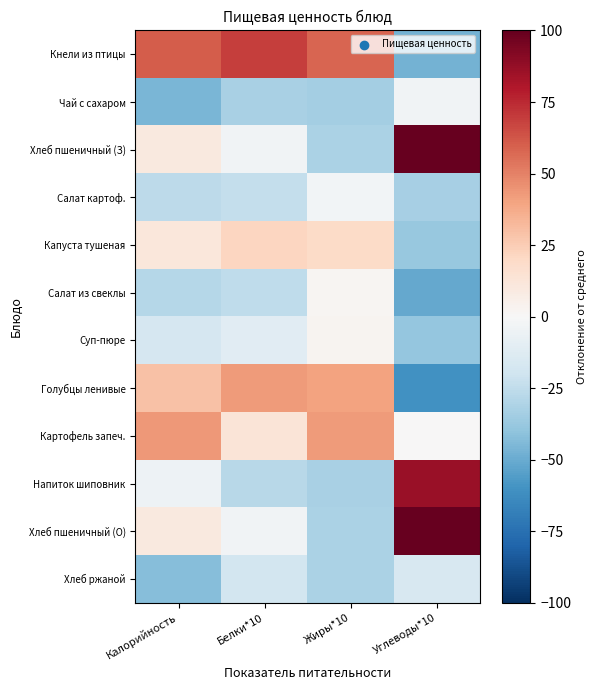

What is the difference between the highest and lowest values at Калорийность?

106.0